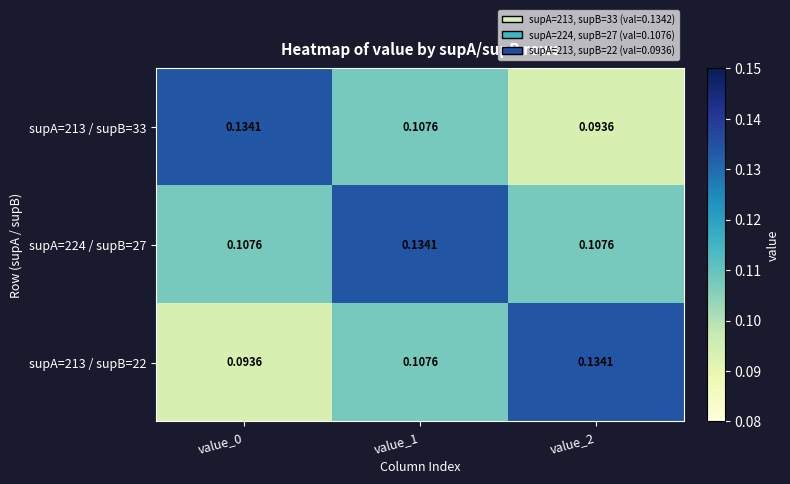

At how many categories does at least one series exceed 0?

3